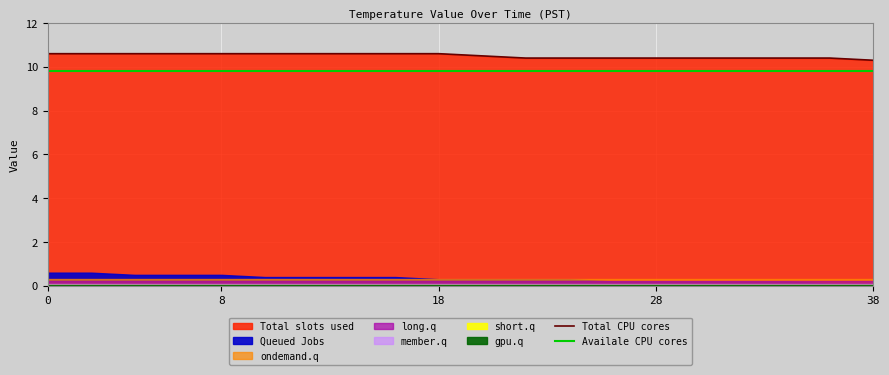

Which series has the largest total across all categories?

Total CPU cores